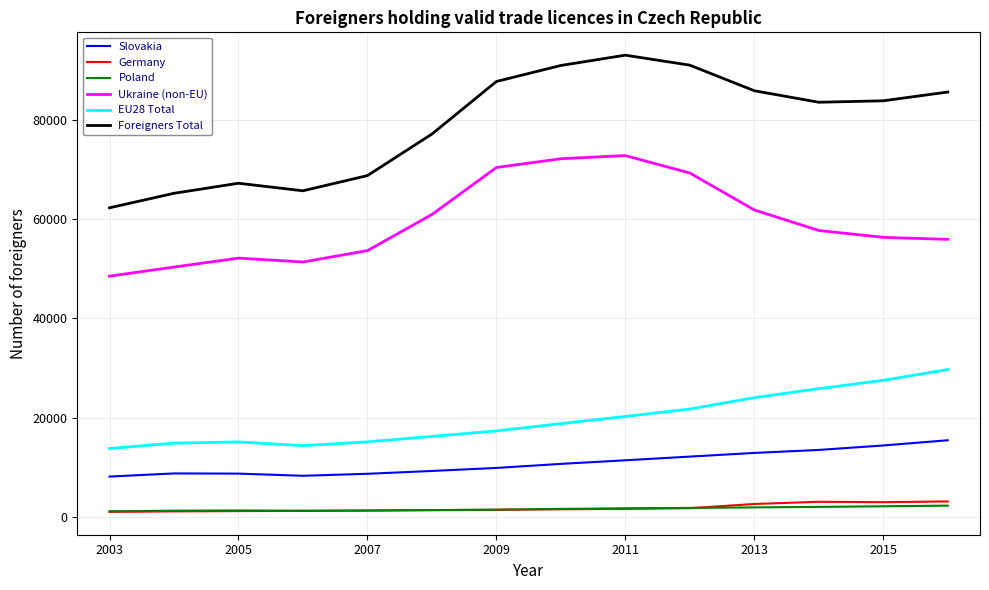

Which series has the largest total across all categories?

Foreigners Total